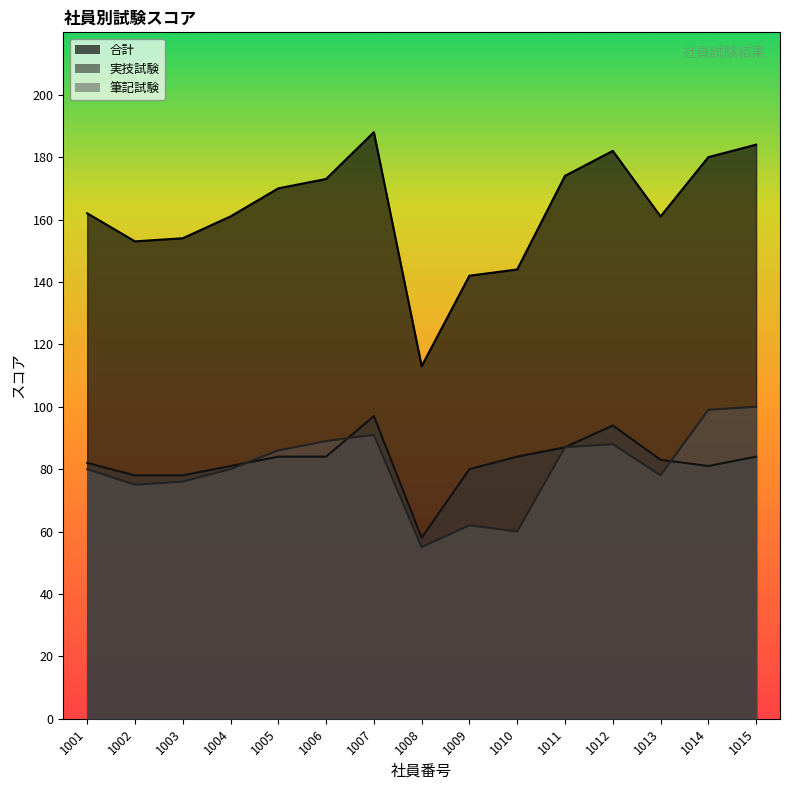

What is the approximate value of 筆記試験 at 1010, to the nearest 5?

60